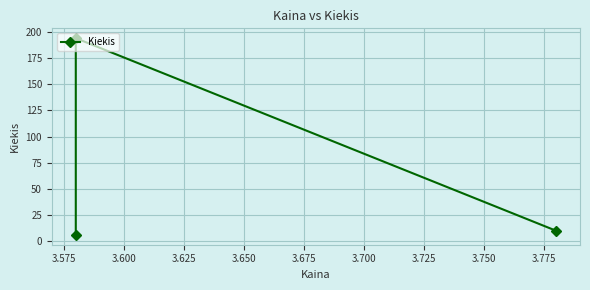

How many values are below 10?

1